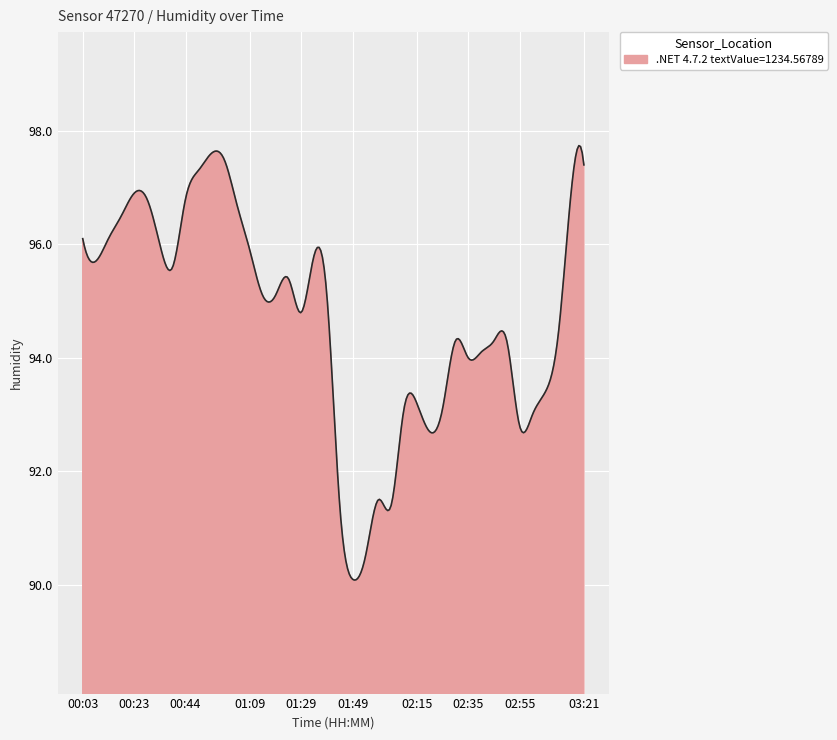

What is the difference between the maximum and minimum values?

7.7